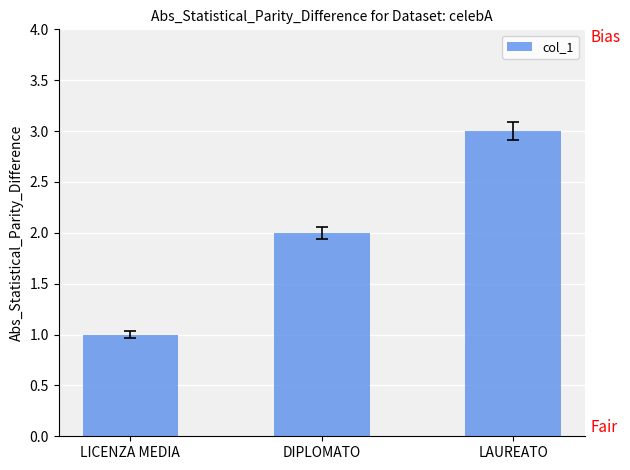

Reading right to left, list all the values displayed in this chart.

LAUREATO=3	DIPLOMATO=2	LICENZA MEDIA=1